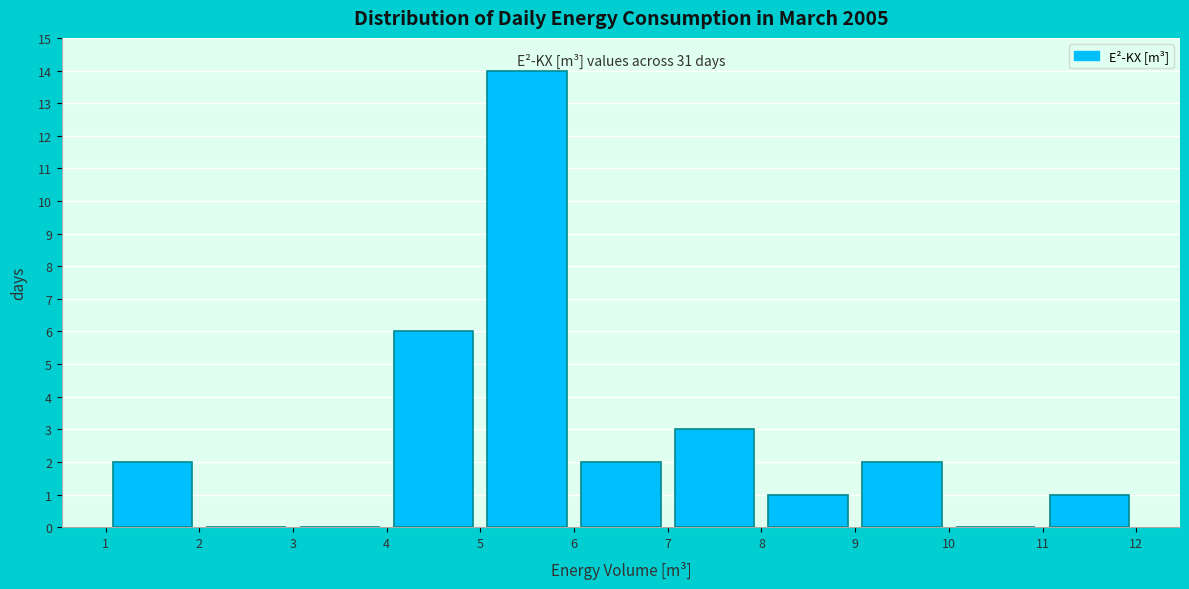

Over which range of the x-axis is the bar tallest?

5 to 6